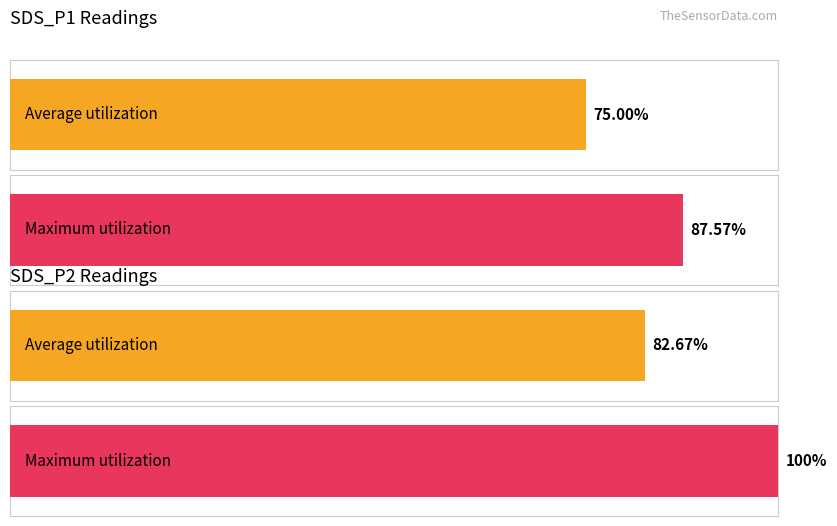

Which series changed the most between SDS_P1 and SDS_P2?

Maximum utilization